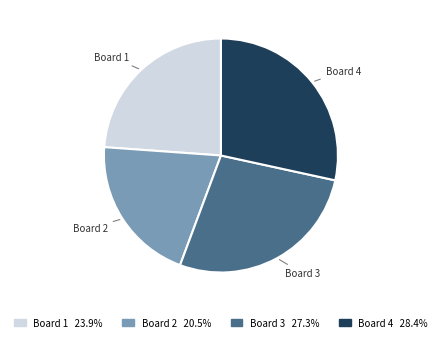

Is there a majority slice in this chart?

No